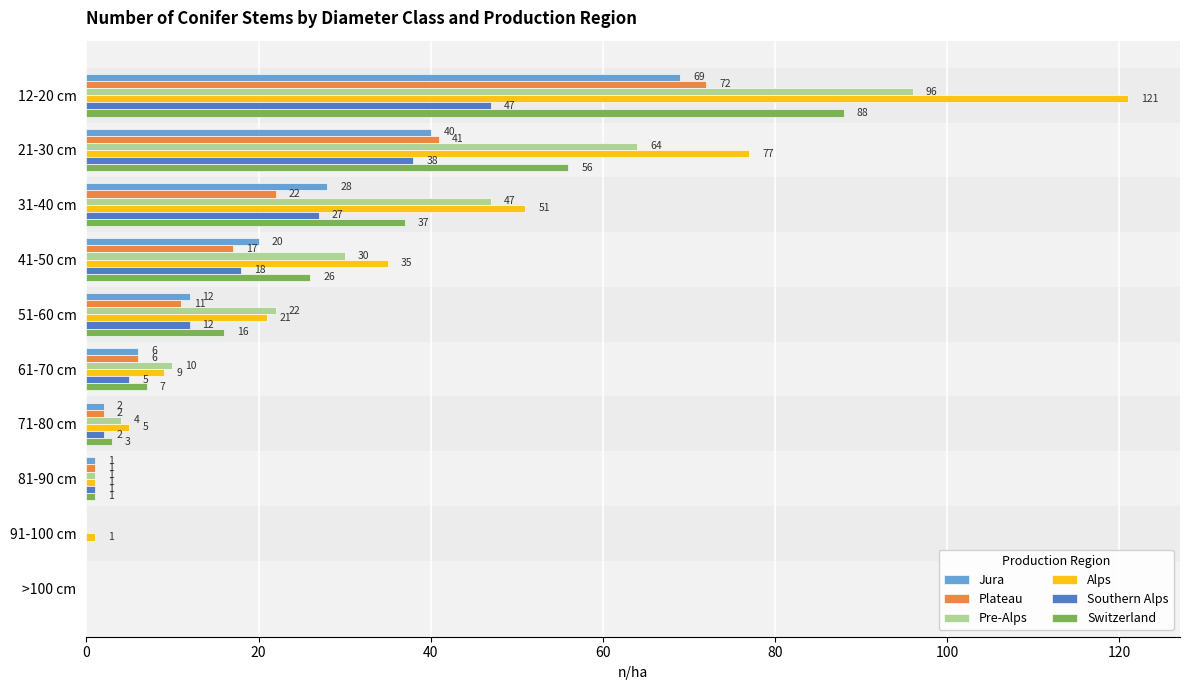

What are all the series names shown in the legend?

Jura, Plateau, Pre-Alps, Alps, Southern Alps, Switzerland